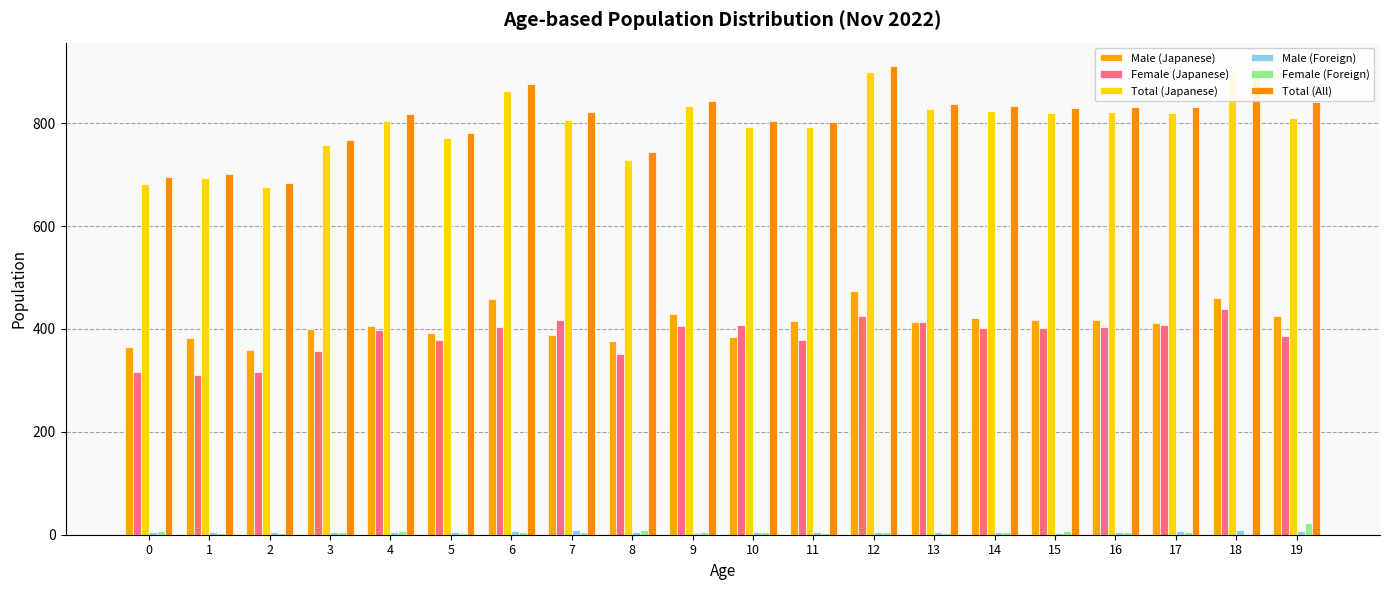

What is the difference between the highest and lowest values at 3?

763